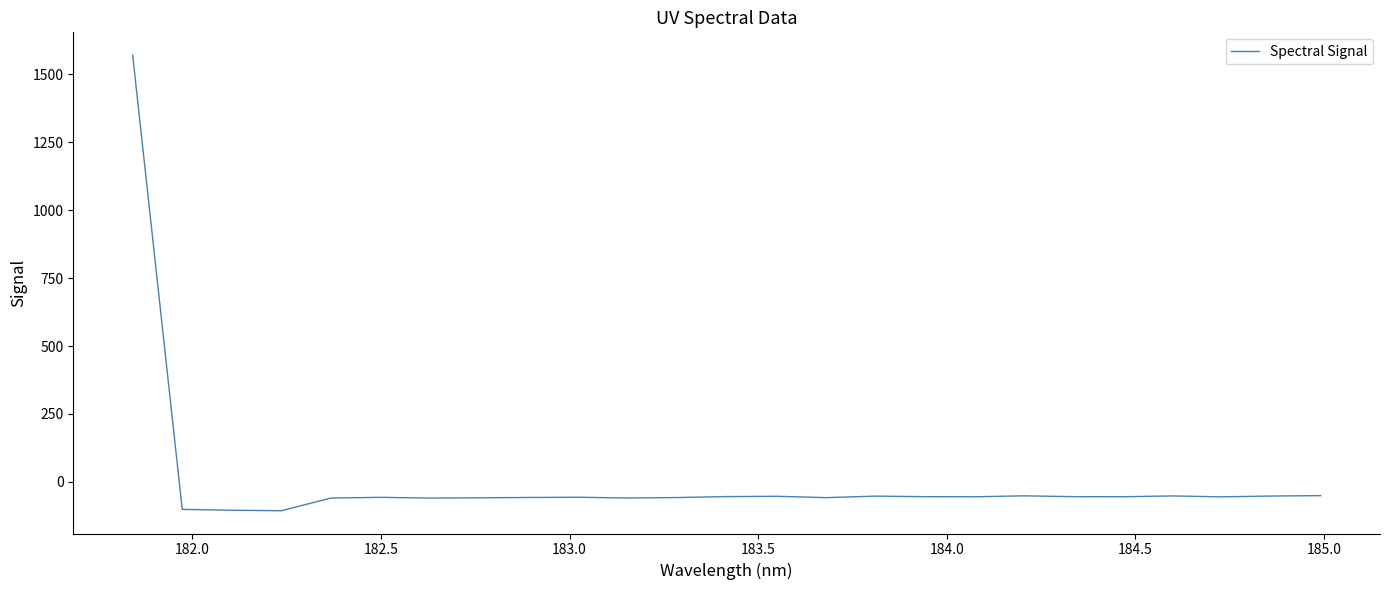

What is the minimum value shown in the chart?

-105.9